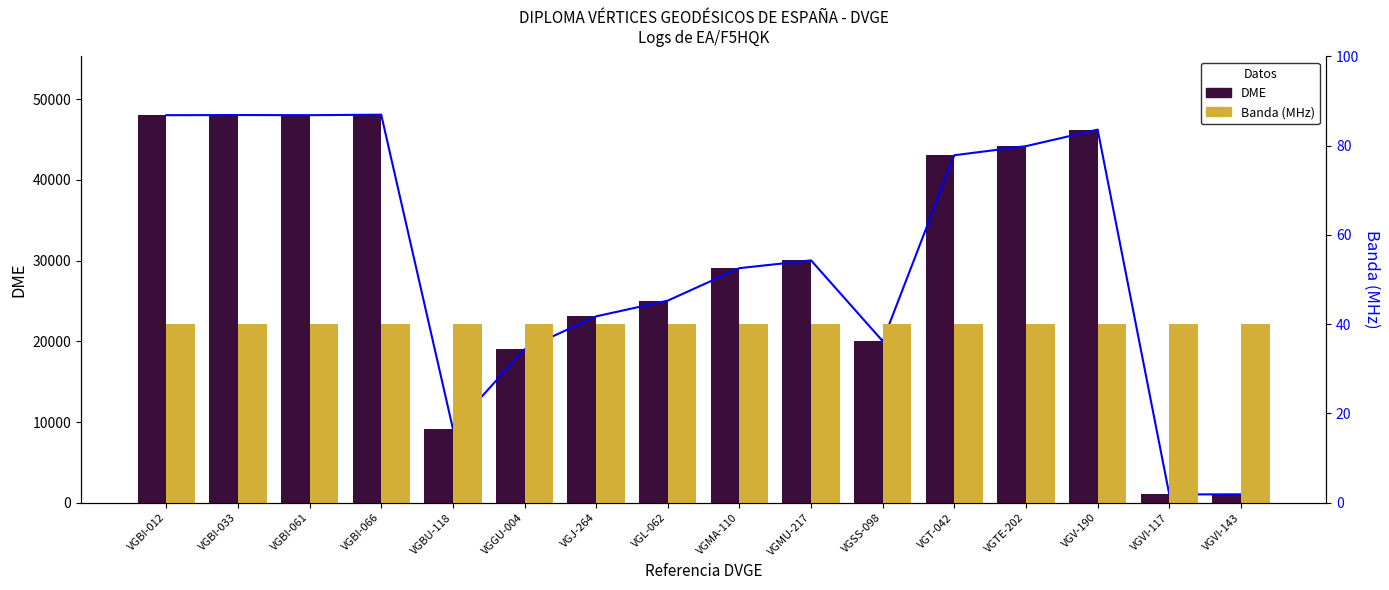

What is the sum of all Banda (MHz) values?

640